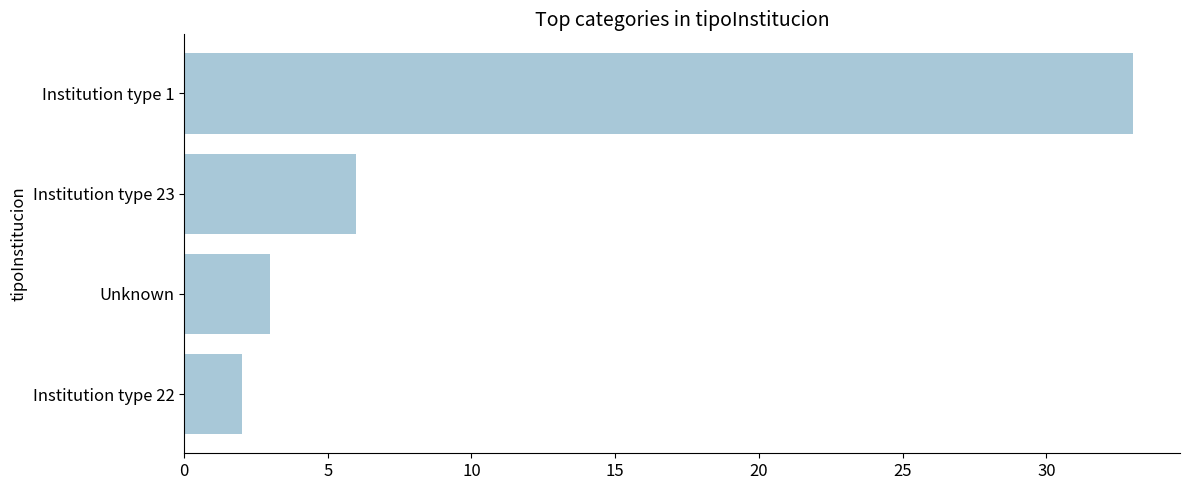

True or false: the data shows 2 at Institution type 22.

True